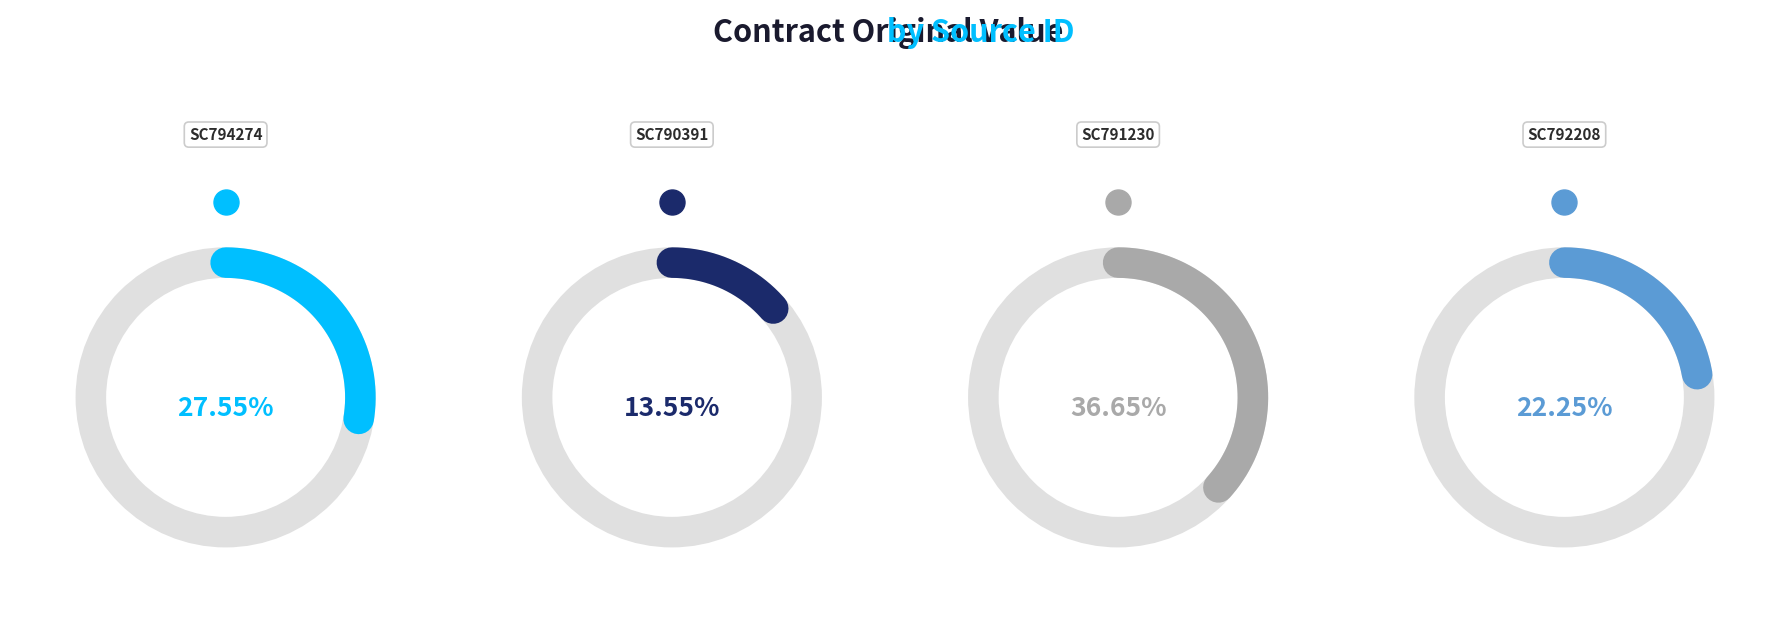

To the nearest percent, what portion does SC794274 represent?

28%